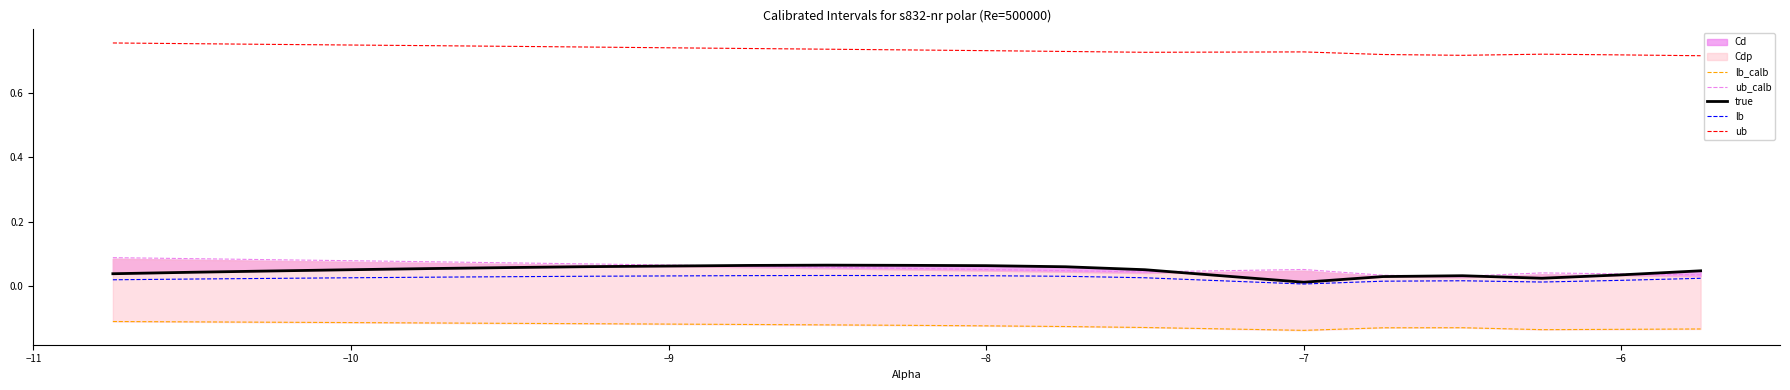

True or false: ub and lb cross at least once.

False